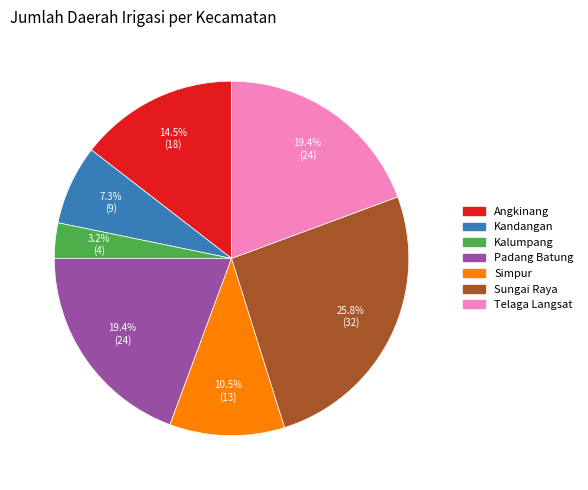

What is the largest slice in the pie chart?

Sungai Raya